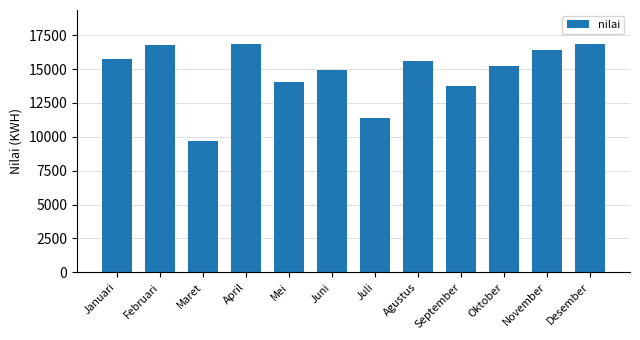

Does the chart contain any negative values?

No